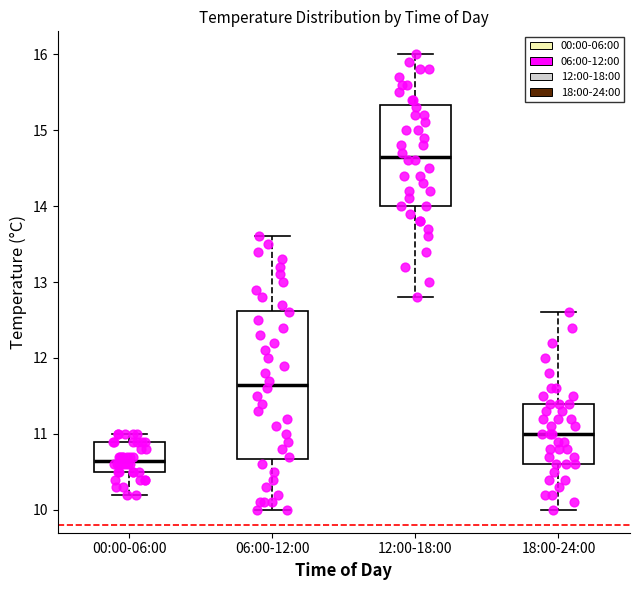

Reading left to right, transcribe this box plot: for each box, give where its median line is, the range the box spans, and where its two whiskers end, as read against the y-axis. The values are not printed on the chart, so give them approximately, as read against the axis.

00:00-06:00: median 10.7, box 10.5 to 10.9, whiskers 10.2 to 11.0
06:00-12:00: median 11.7, box 10.7 to 12.6, whiskers 10.0 to 13.6
12:00-18:00: median 14.7, box 14.0 to 15.3, whiskers 12.8 to 16.0
18:00-24:00: median 11.0, box 10.6 to 11.4, whiskers 10.0 to 12.6